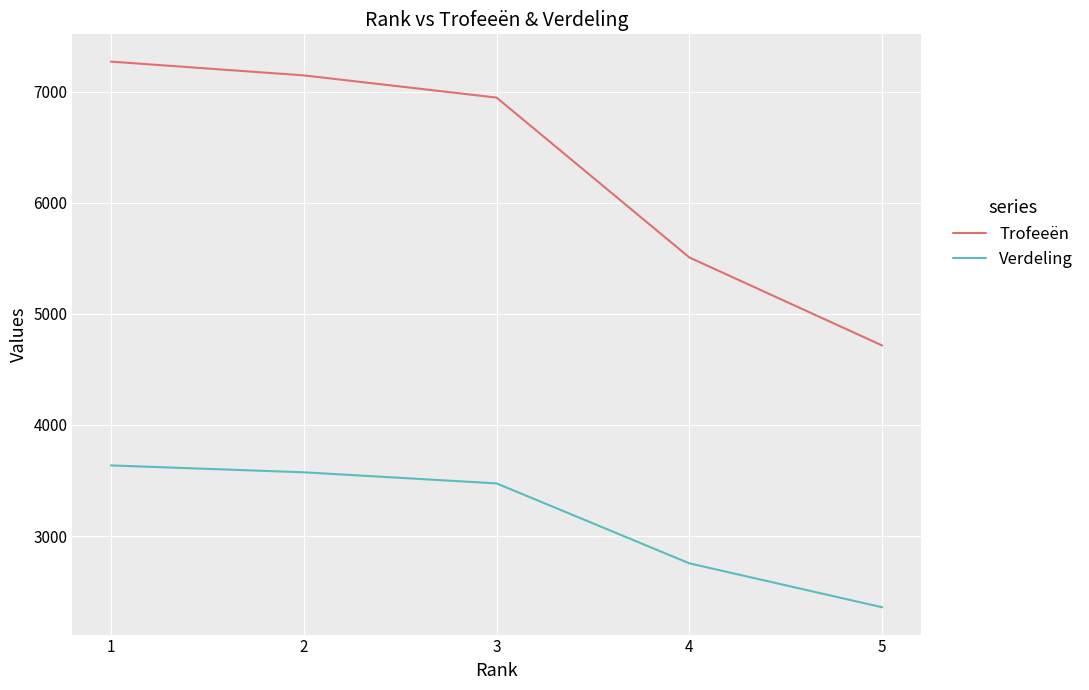

How many lines are shown in the chart?

2